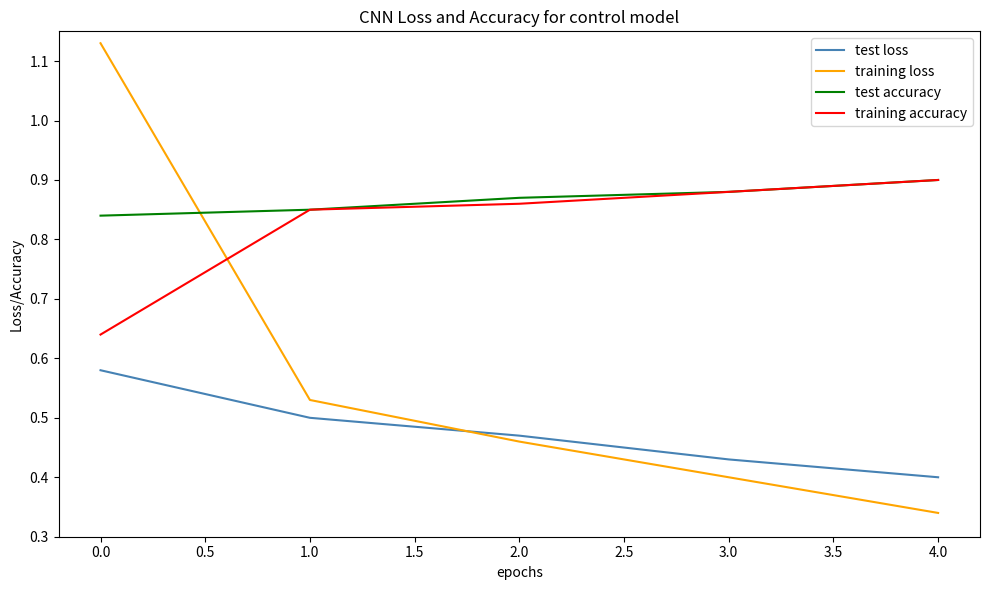

True or false: training loss and test loss cross at least once.

True